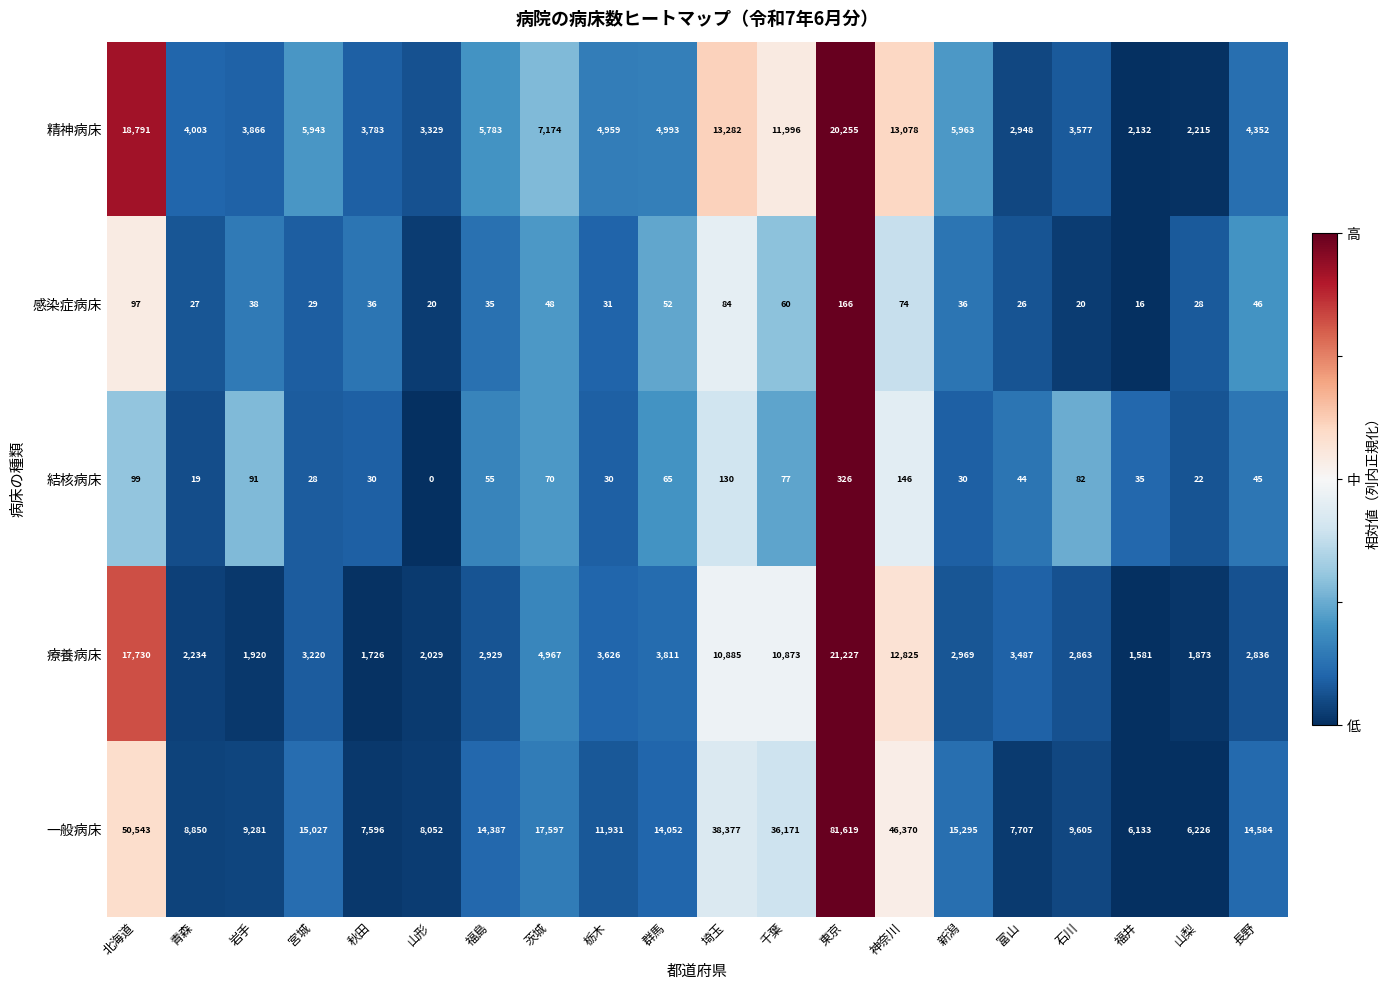

What is the average value of the 療養病床 series?

5781